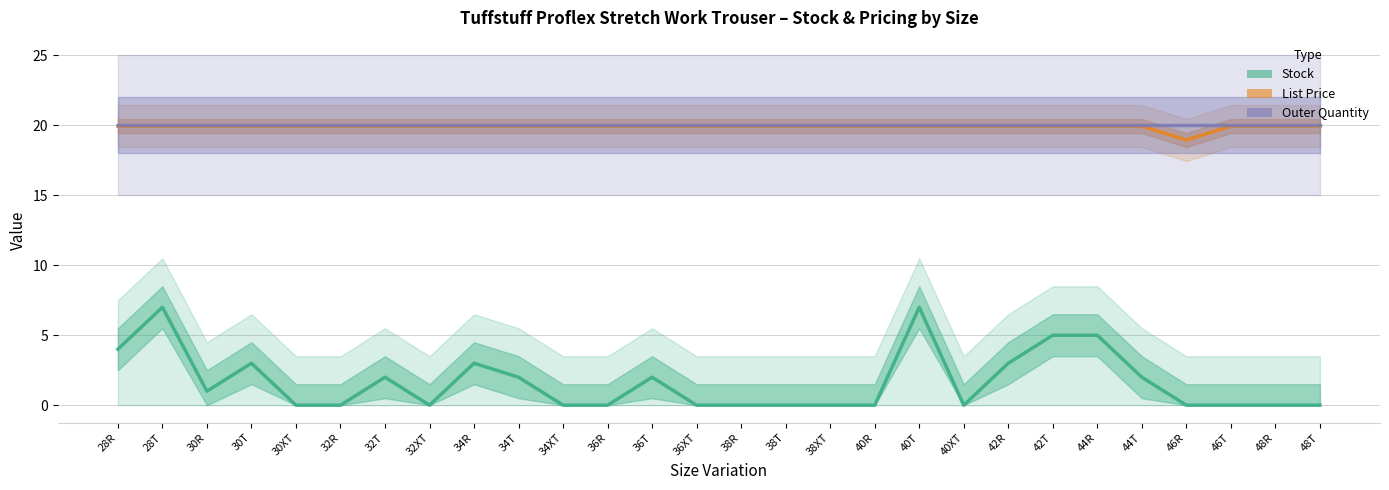

Is it true that Outer Quantity equals 5.9 at 46T?

False